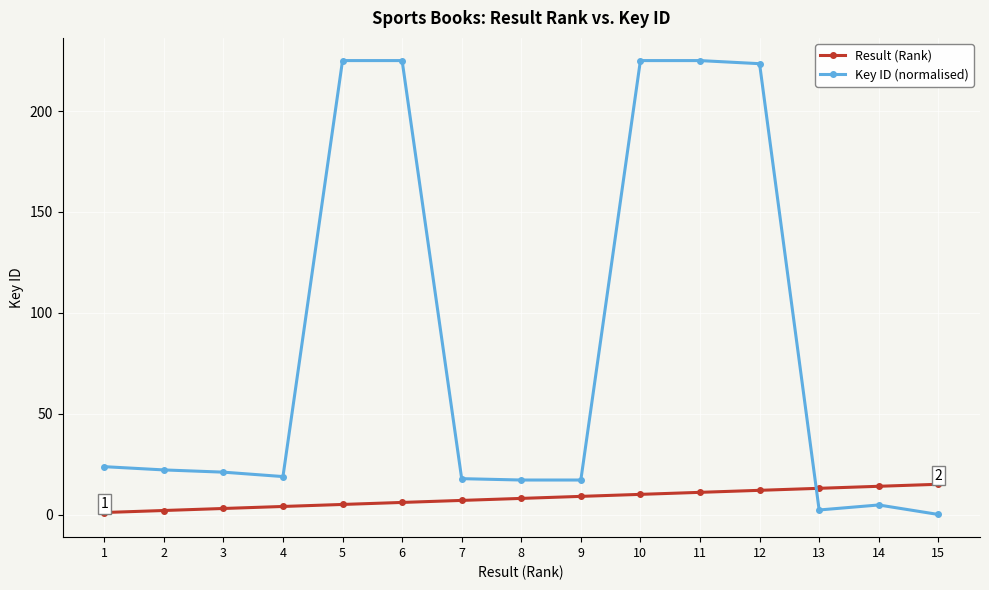

How many categories are shown in the chart?

15